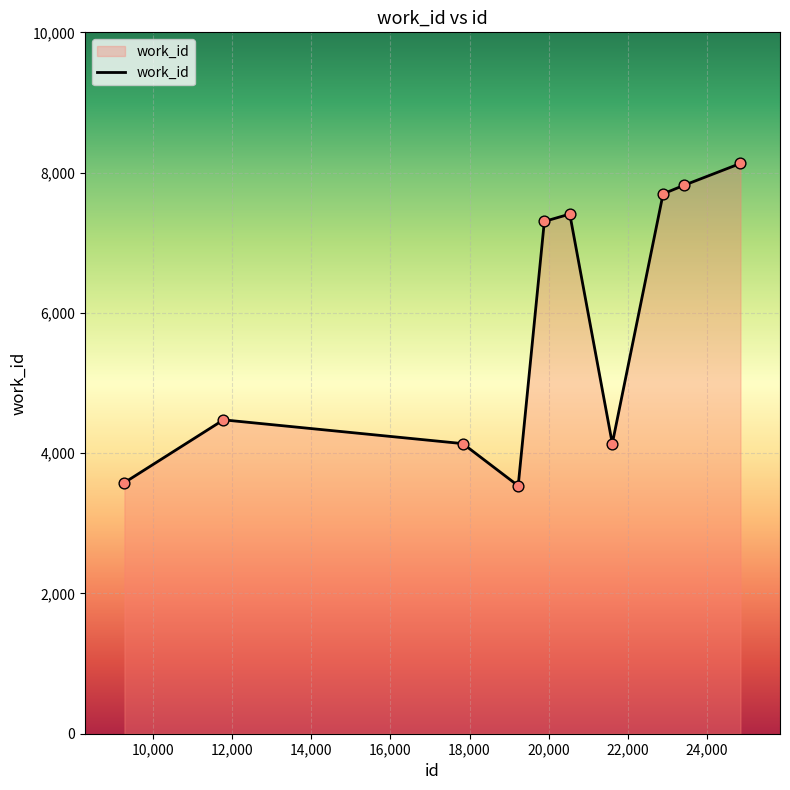

What is the greatest value displayed?

8131